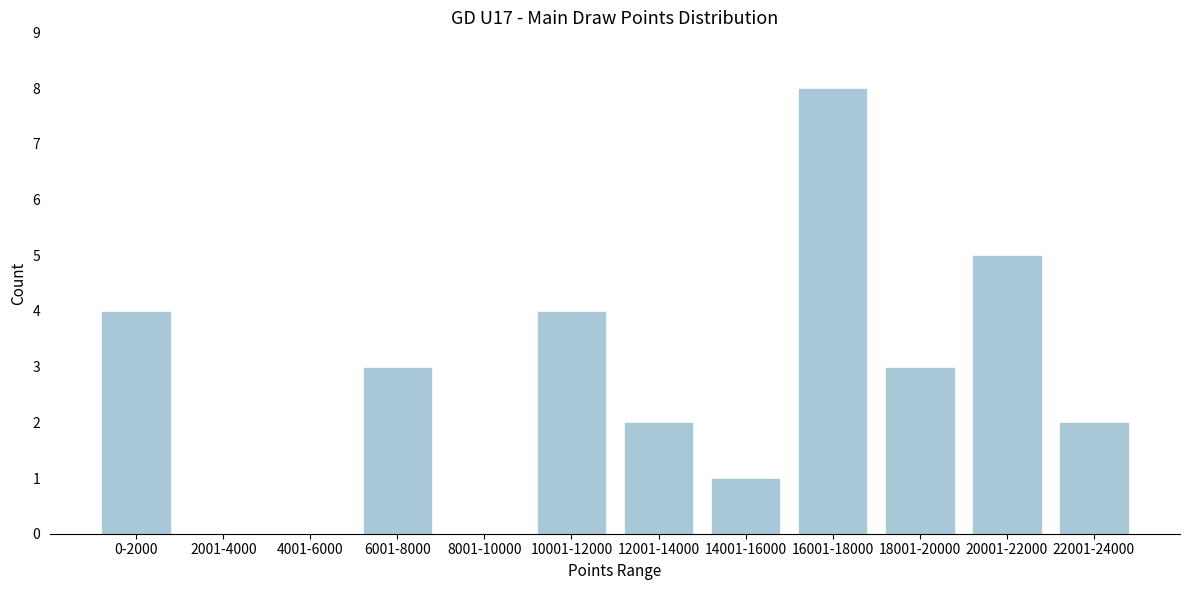

Reading right to left, extract all data points from this chart.

22001-24000=2	20001-22000=5	18001-20000=3	16001-18000=8	14001-16000=1	12001-14000=2	10001-12000=4	8001-10000=0	6001-8000=3	4001-6000=0	2001-4000=0	0-2000=4